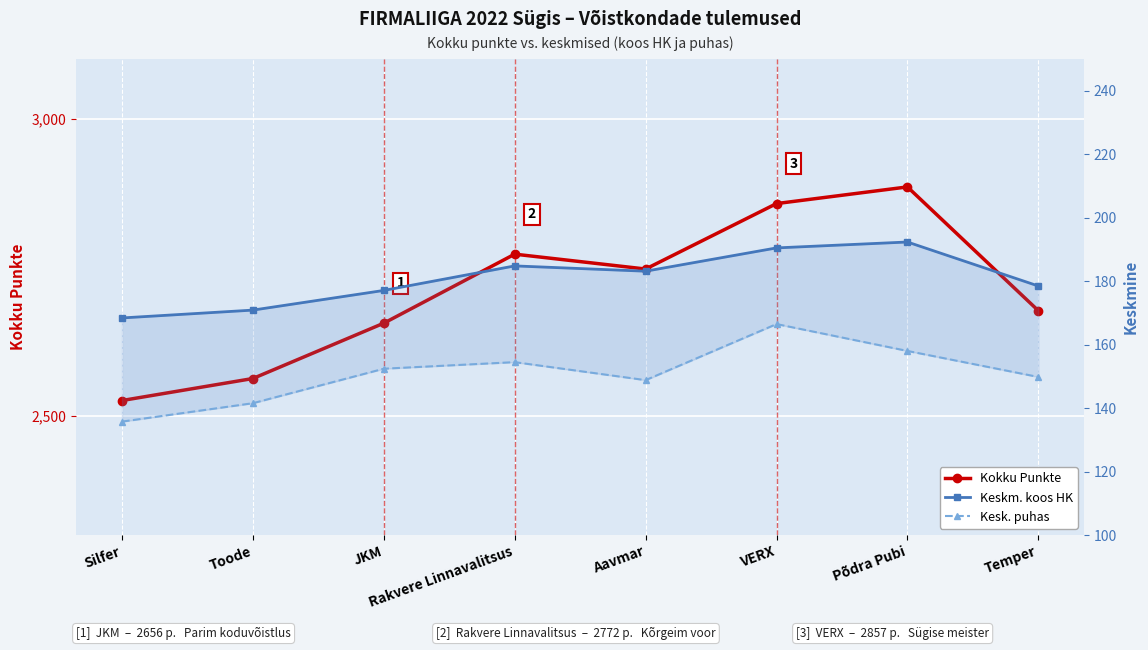

Count the number of data series in this chart.

3